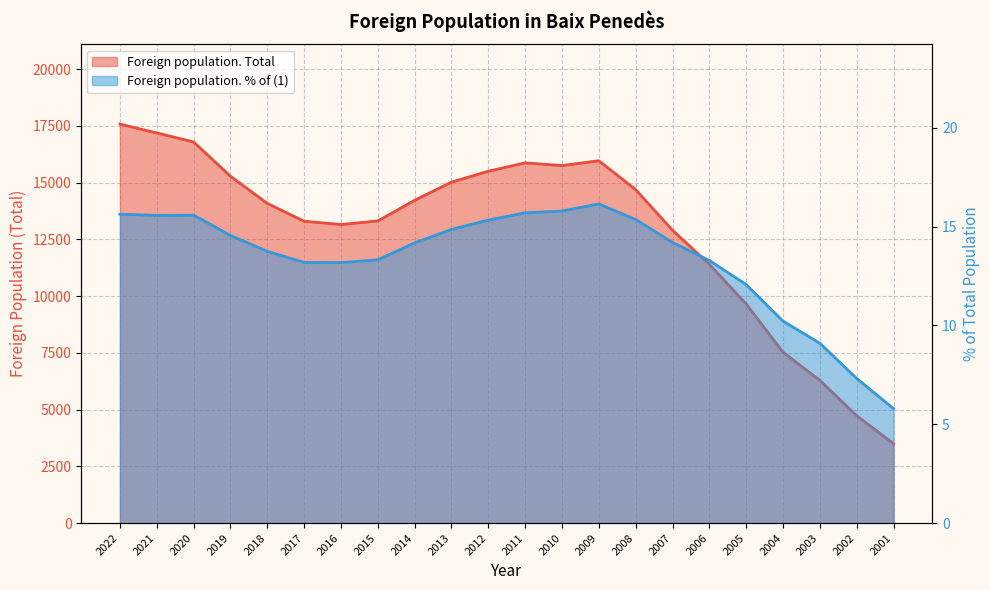

How many categories are shown in the chart?

22